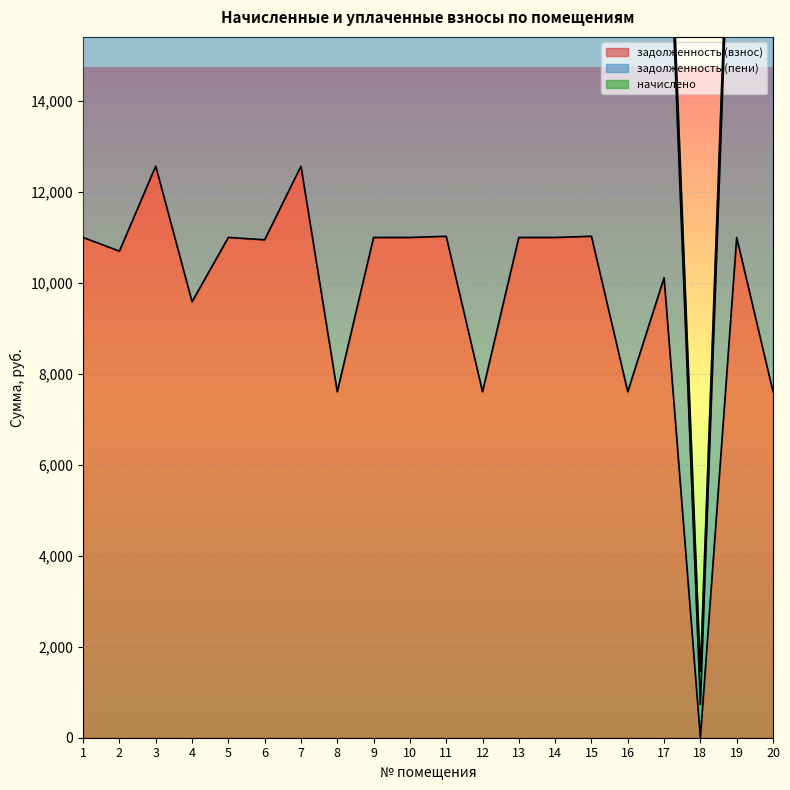

Reading left to right, list all the values displayed in this chart.

задолженность (взнос): 10991.0	10691.0	12557.5	9578.6	10991.0	10939.7	12557.5	7601.3	10991.0	10991.0	11016.7	7601.3	10991.0	10991.0	11016.7	7601.3	10106.0	0.0	10991.0	7601.3
задолженность (пени): 23438.2	22838.2	26778.6	20426.2	23438.2	23328.6	26778.6	16209.5	23438.2	23438.2	23492.9	16209.5	23438.2	23438.2	23492.9	16209.5	21668.2	1456.1	23438.2	16209.5